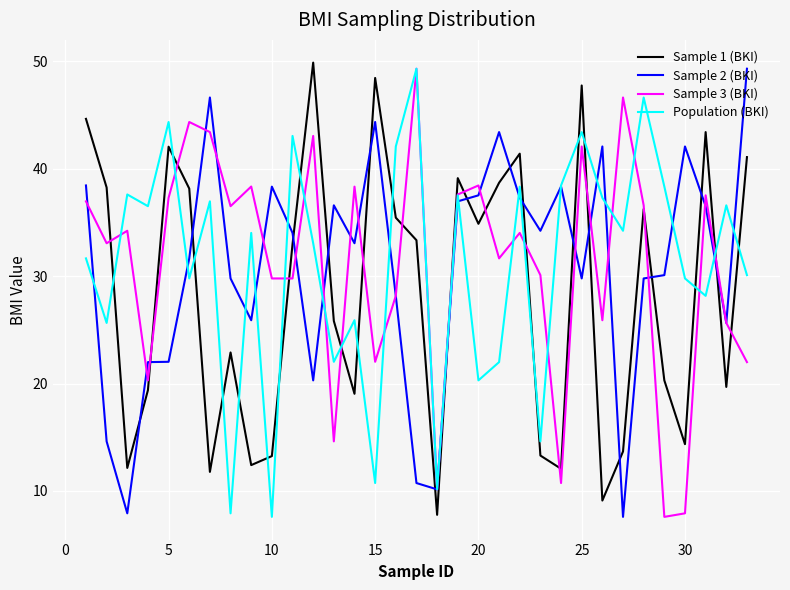

What is the smallest value displayed?

7.6